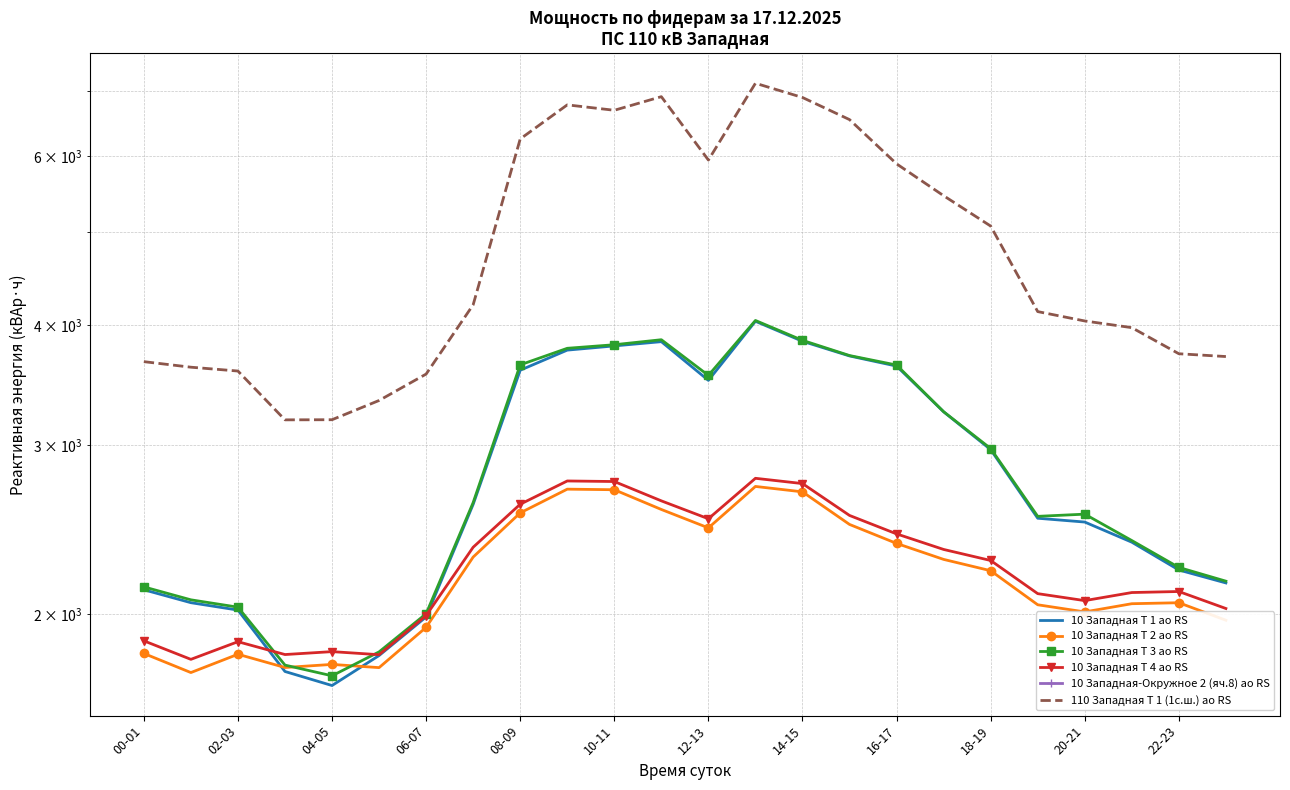

What is the minimum value shown in the chart?

1684.6